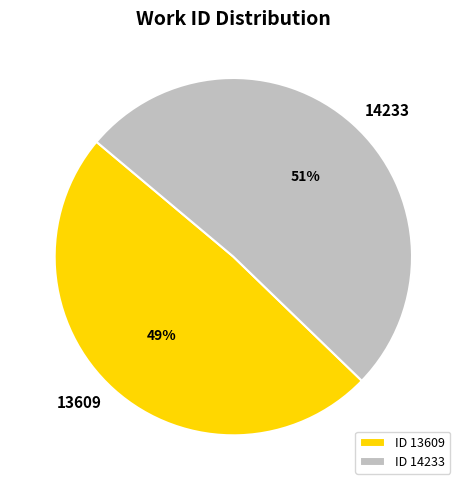

Count the number of slices in the pie.

2